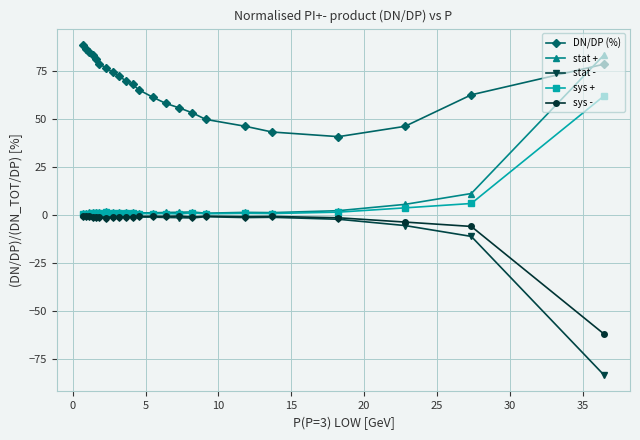

What is the minimum value for stat -?

-83.4